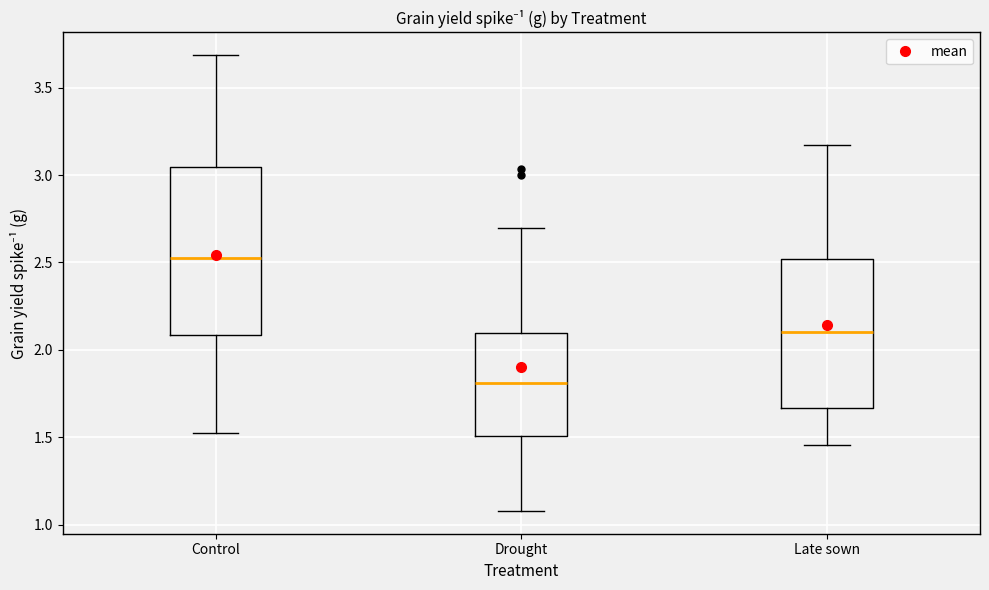

Reading left to right, read every box against the y-axis: the position of its median line, the range the box covers, and the ends of its whiskers. The values are not printed on the chart, so give them approximately, as read against the axis.

Control: median 2.50, box 2.10 to 3.05, whiskers 1.55 to 3.70
Drought: median 1.80, box 1.50 to 2.10, whiskers 1.10 to 2.70
Late sown: median 2.10, box 1.65 to 2.50, whiskers 1.45 to 3.15